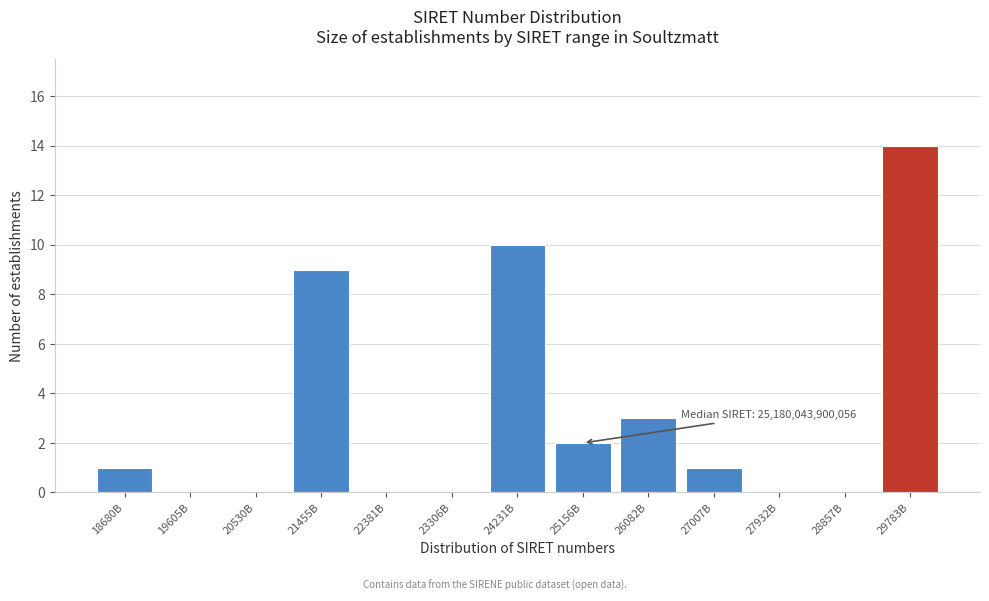

Reading left to right, transcribe all the data shown in this chart.

18680B=1	19605B=0	20530B=0	21455B=9	22381B=0	23306B=0	24231B=10	25156B=2	26082B=3	27007B=1	27932B=0	28857B=0	29783B=14